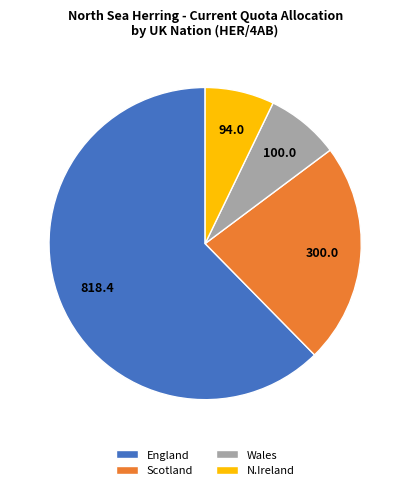

Which slice is the largest?

England